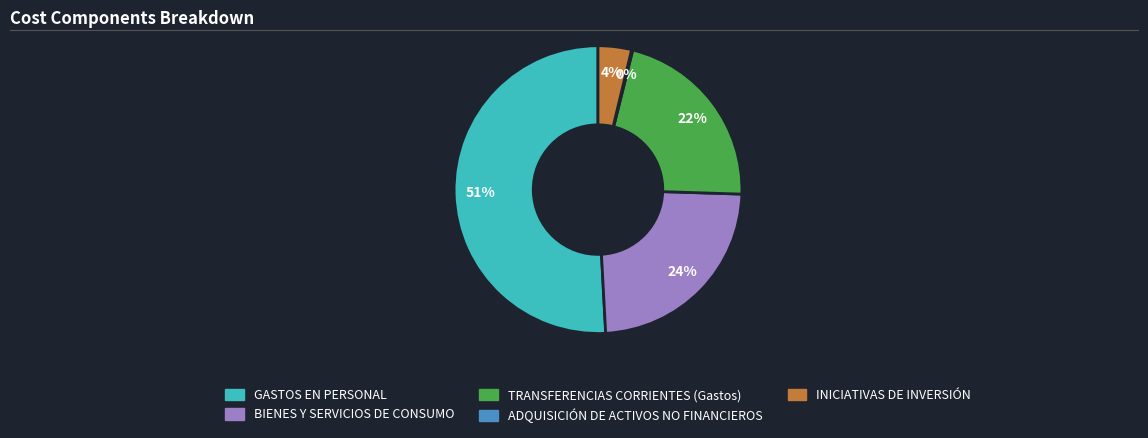

Which category has the biggest portion of the pie?

GASTOS EN PERSONAL